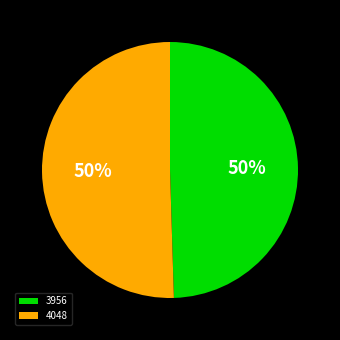

What is the ratio of the value at 4048 to the value at 3956?

1.0